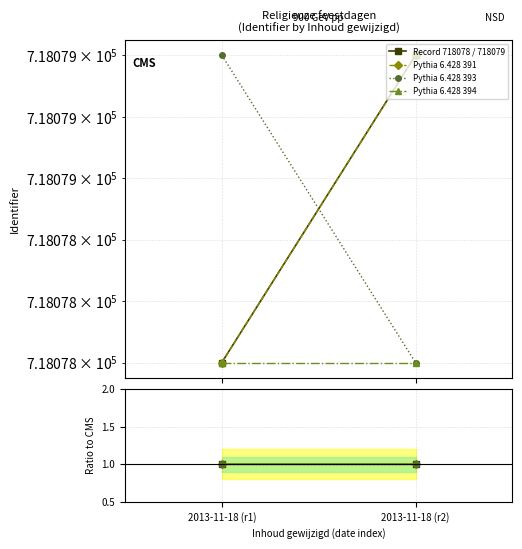

True or false: Record 718078 / 718079 has a value of 0.3 at 2013-11-18 (r2).

False